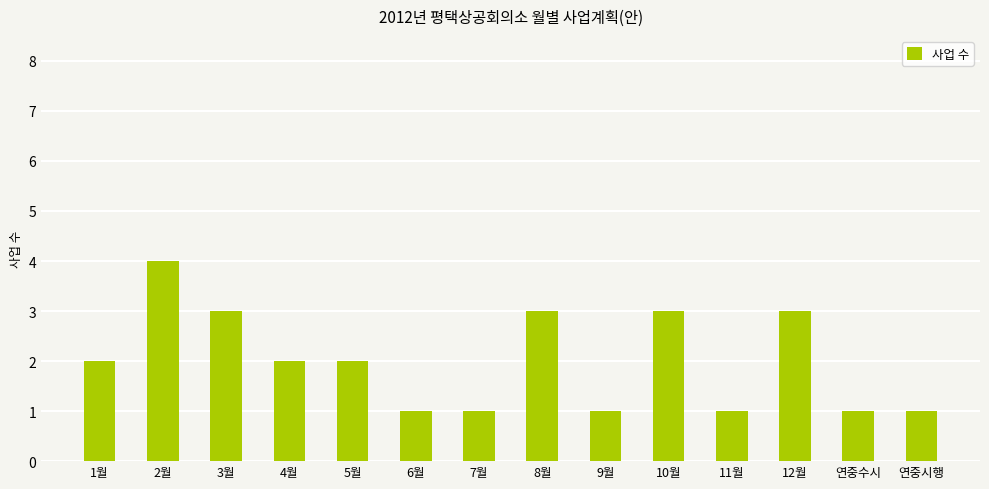

What is the sum of all values?

28